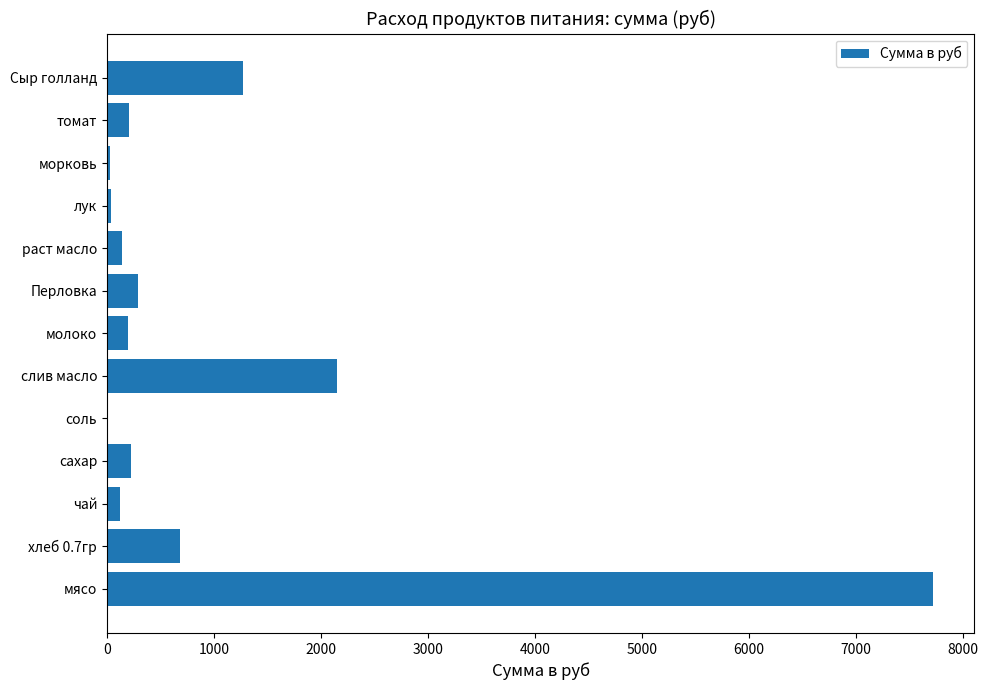

What is the sum of all values?

13086.6